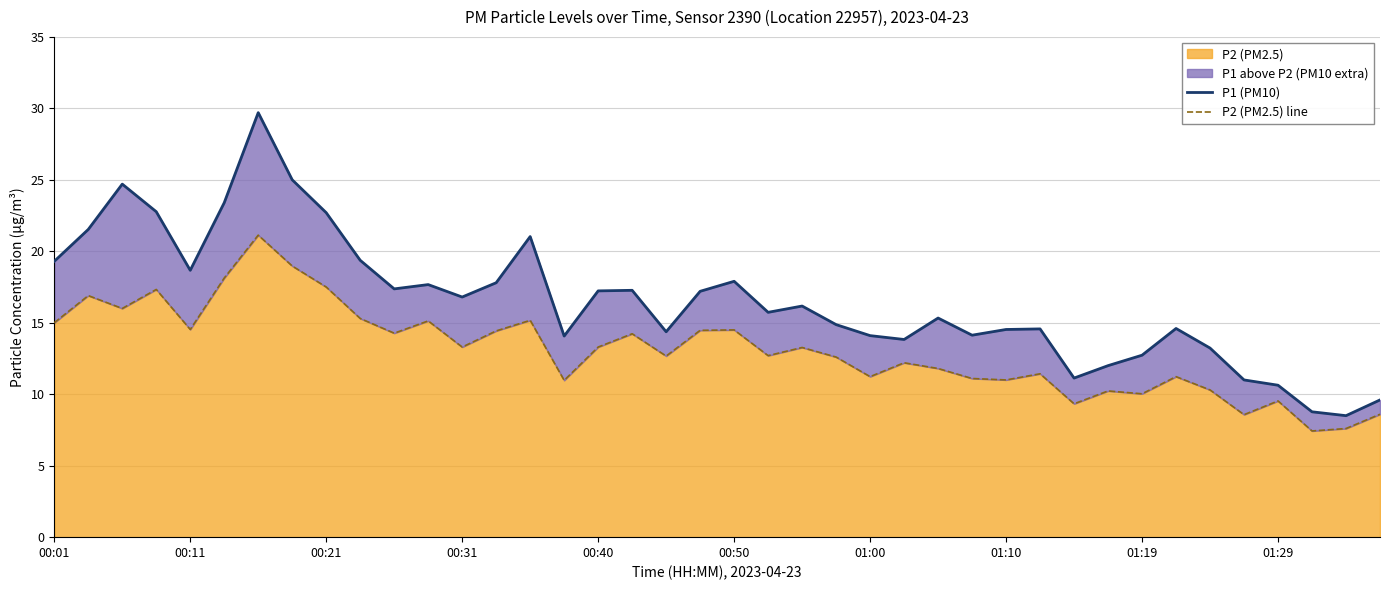

What is the lowest value of the P2 (PM2.5) series?

7.4